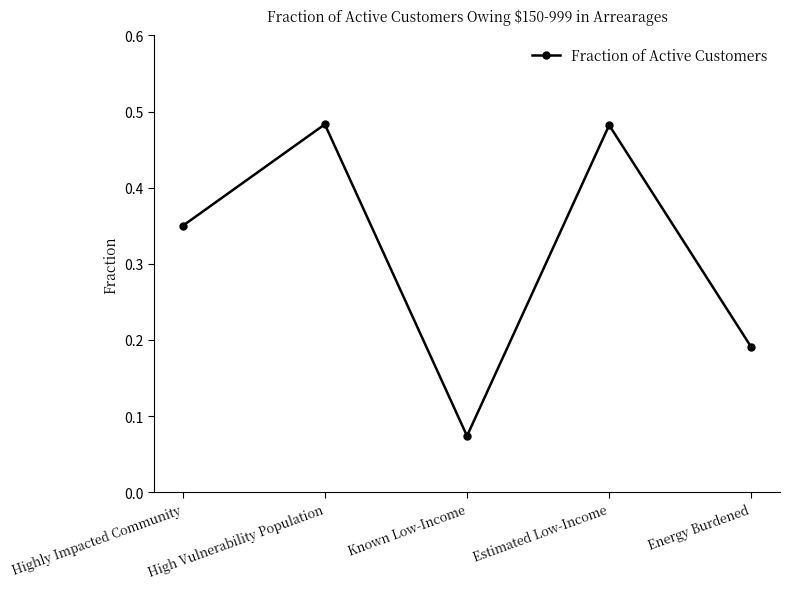

Between High Vulnerability Population and Energy Burdened, which is larger?

High Vulnerability Population